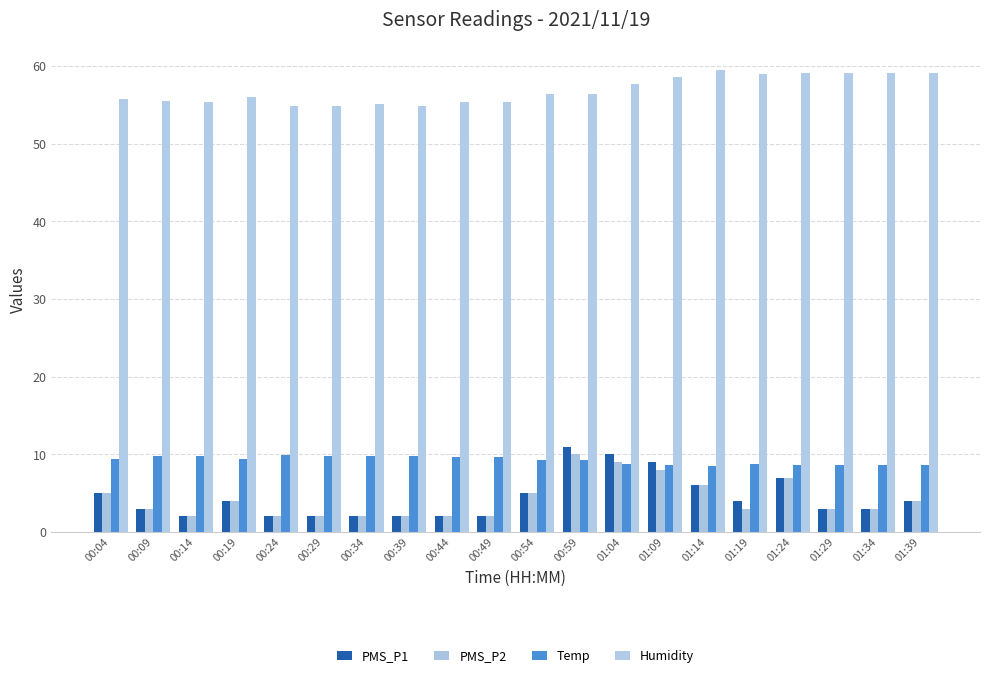

Which has a higher value, 00:09 or 00:29?

00:09